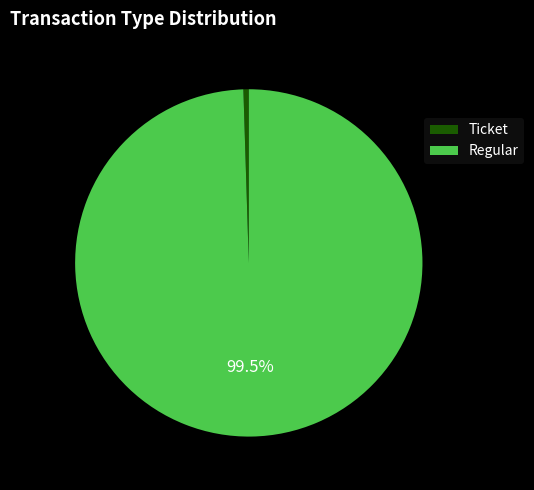

The Regular slice represents 100% of the pie. True or false?

True